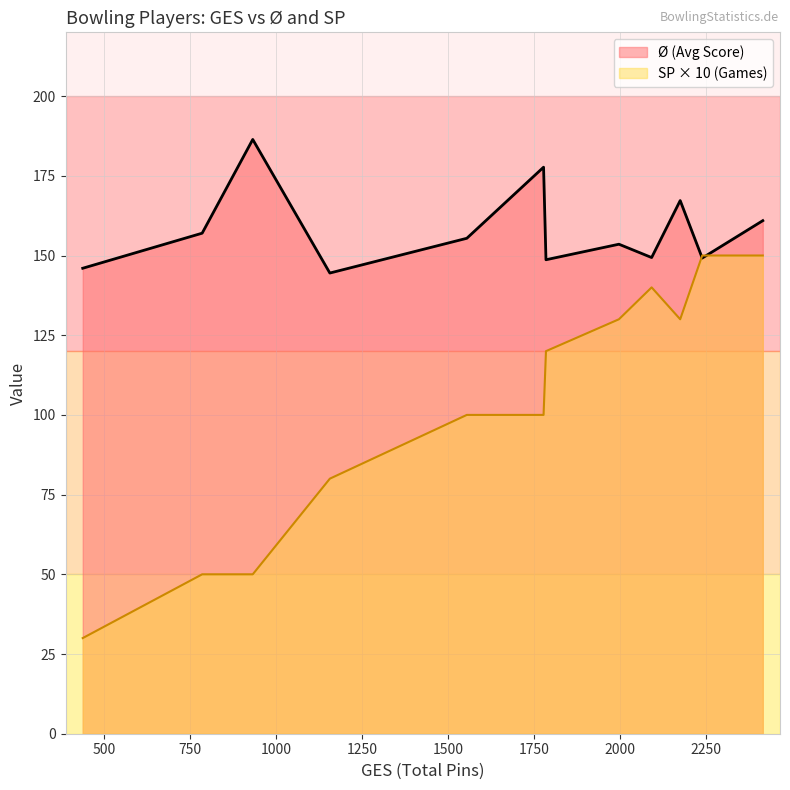

Which series has the widest spread of values?

SP × 10 (Games)